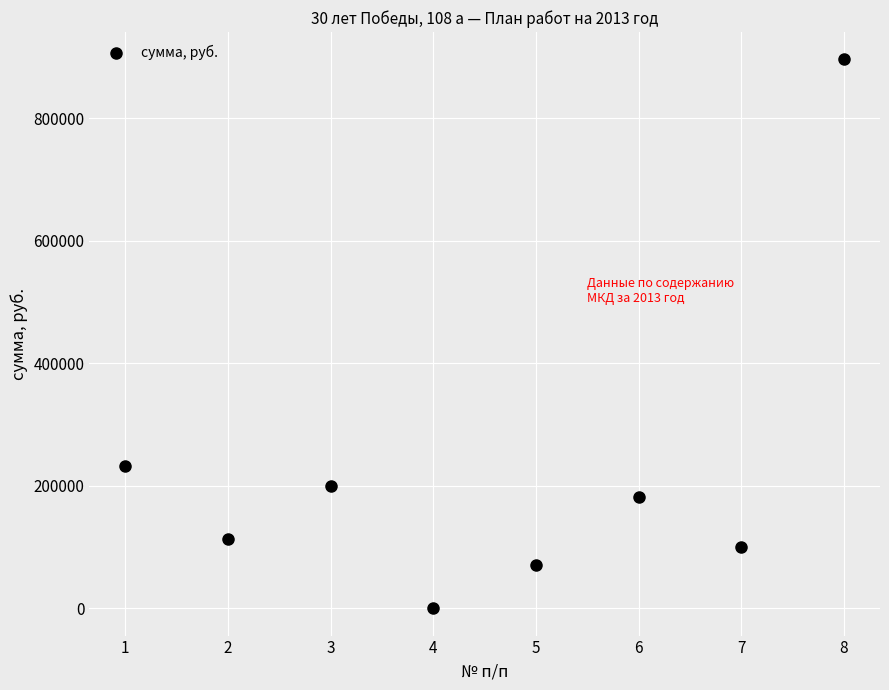

What Y value in the scatter plot is closest to 447760?

232395